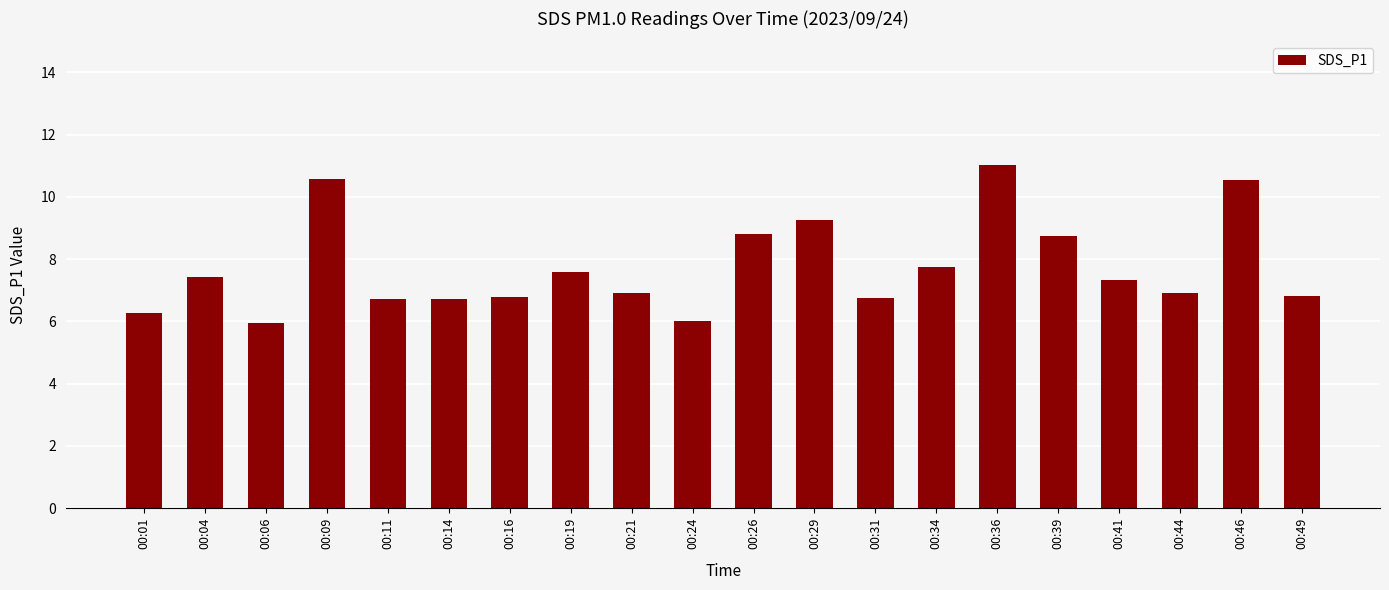

What is the difference between the values at 00:26 and 00:19?

1.2